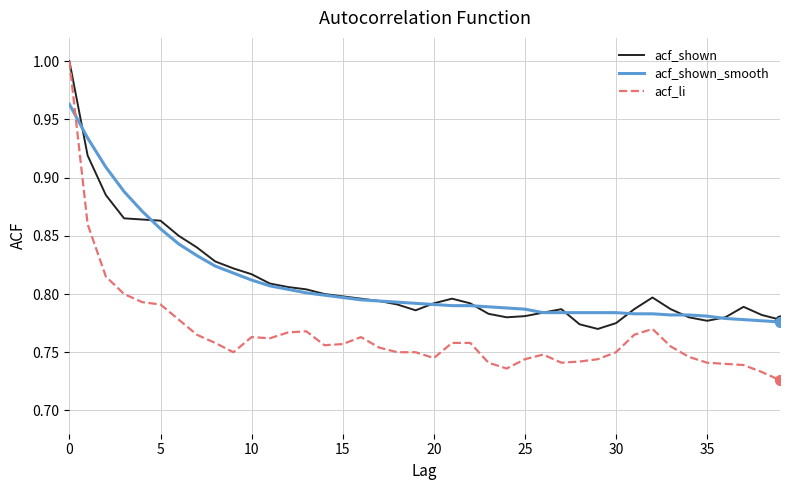

Which series has the largest range (max minus min)?

acf_li